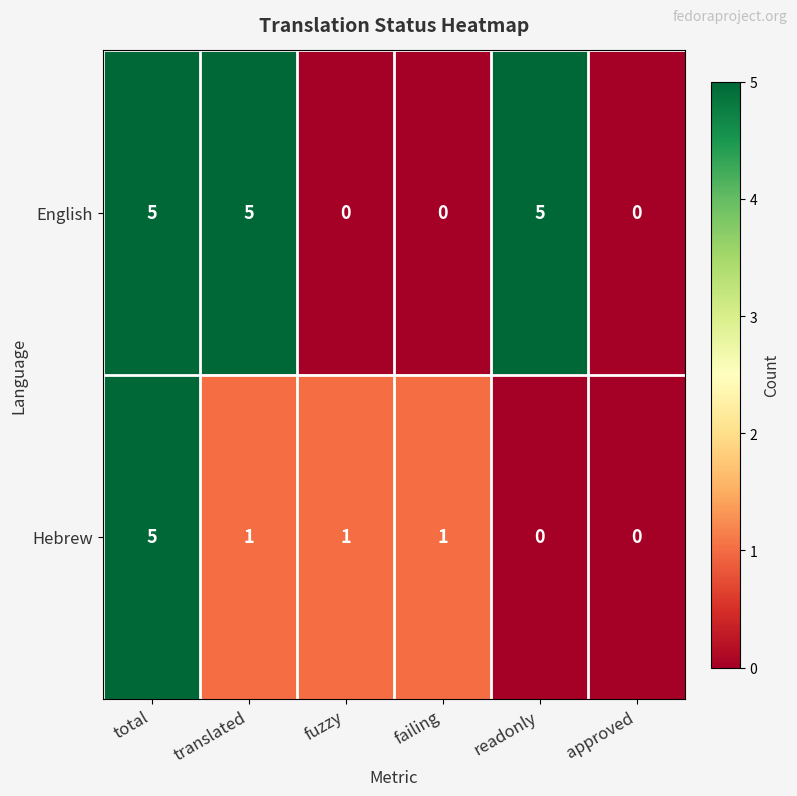

Count the Hebrew values in the range 0 to 1.

5